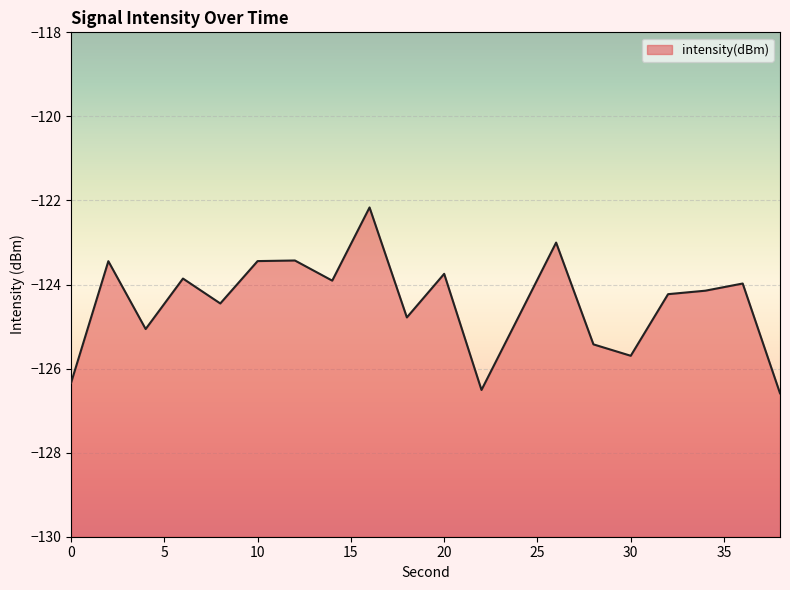

What value does the data have at 34?

-124.1